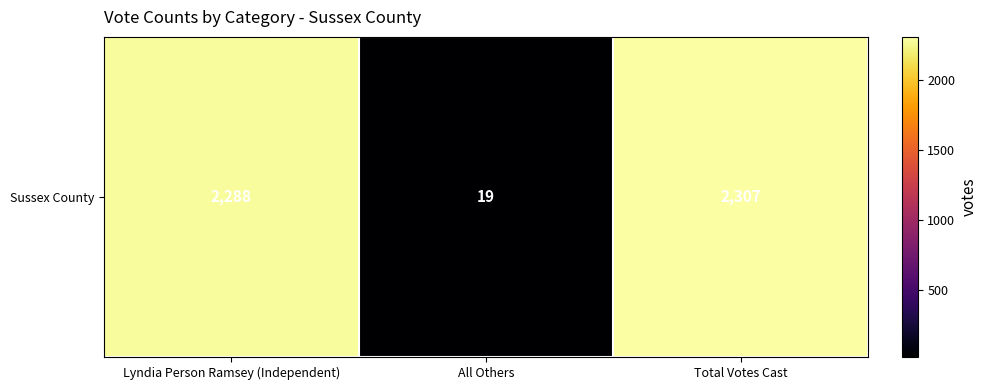

The chart shows a value of 2307 at Total Votes Cast. True or false?

True